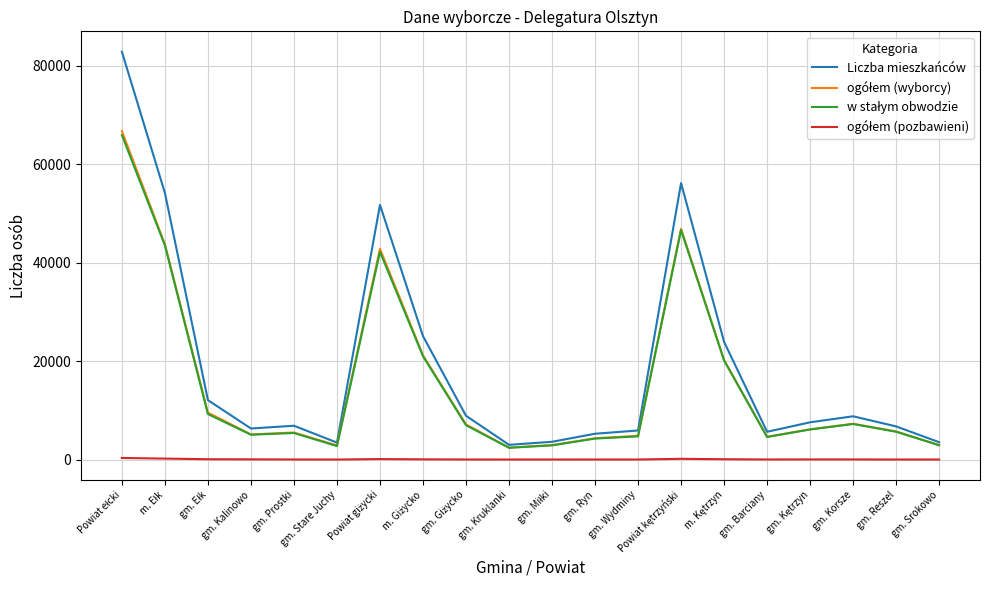

Which series has the widest spread of values?

Liczba mieszkańców